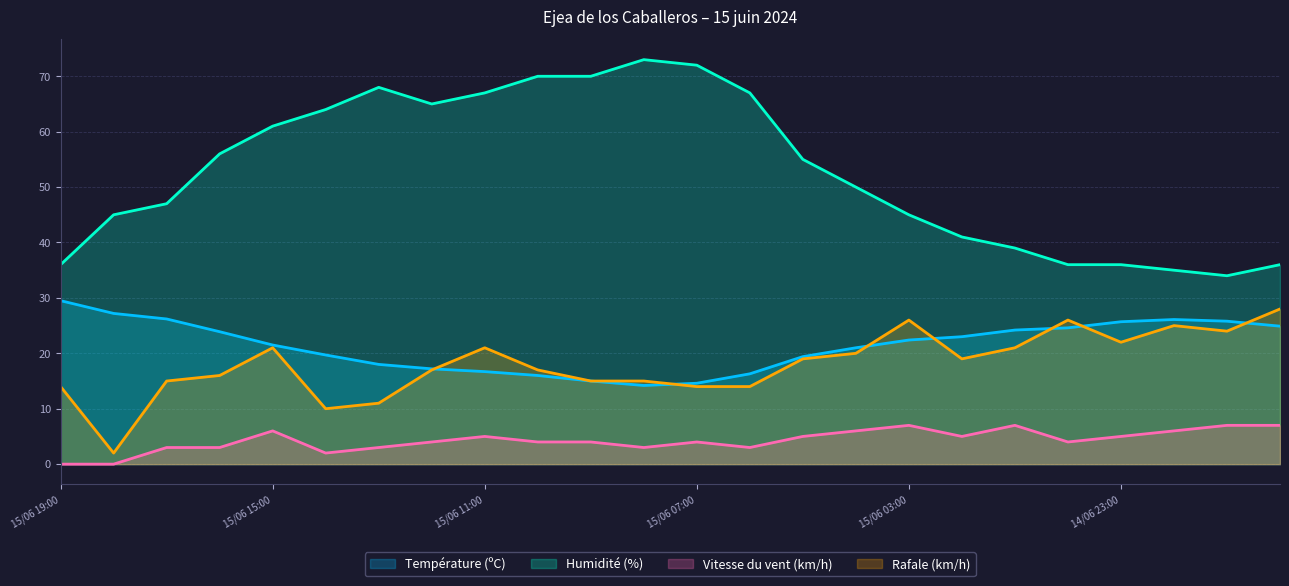

What are all the series names shown in the legend?

Température (ºC), Humidité (%), Vitesse du vent (km/h), Rafale (km/h)